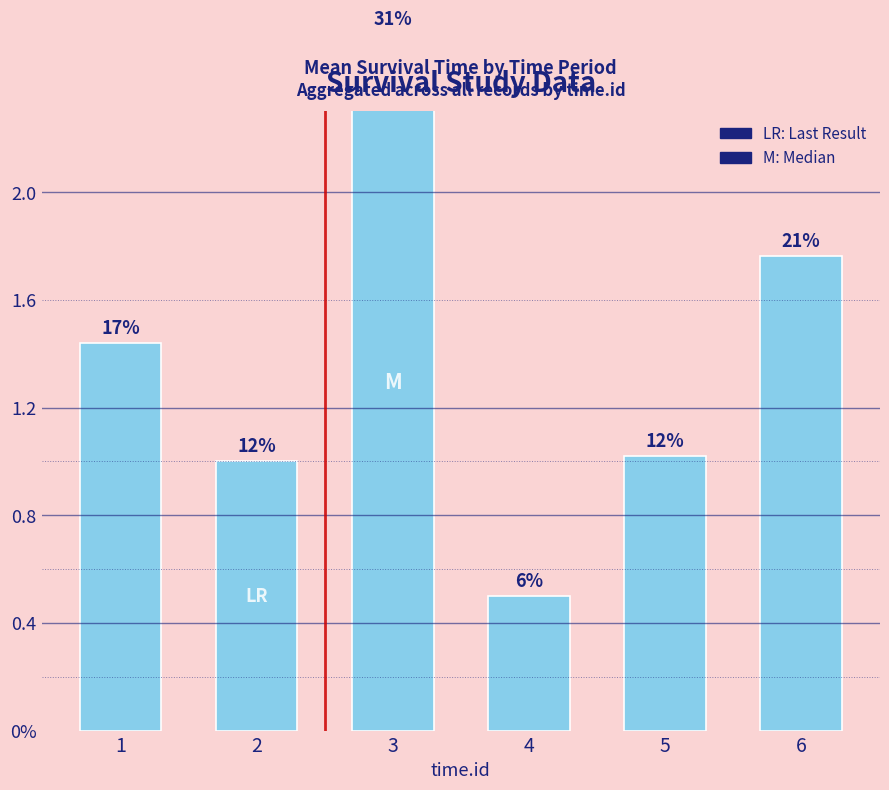

The chart shows a value of 0.5 at 4. True or false?

True